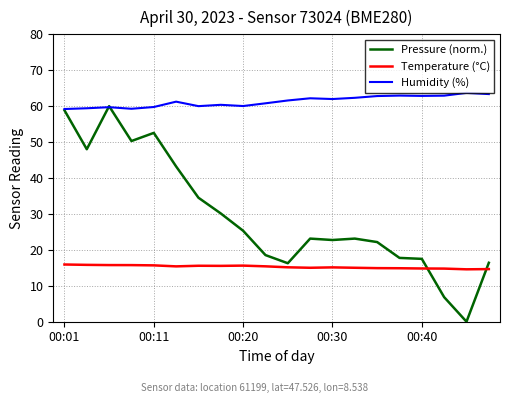

True or false: Humidity (%) and Temperature (°C) cross at least once.

False